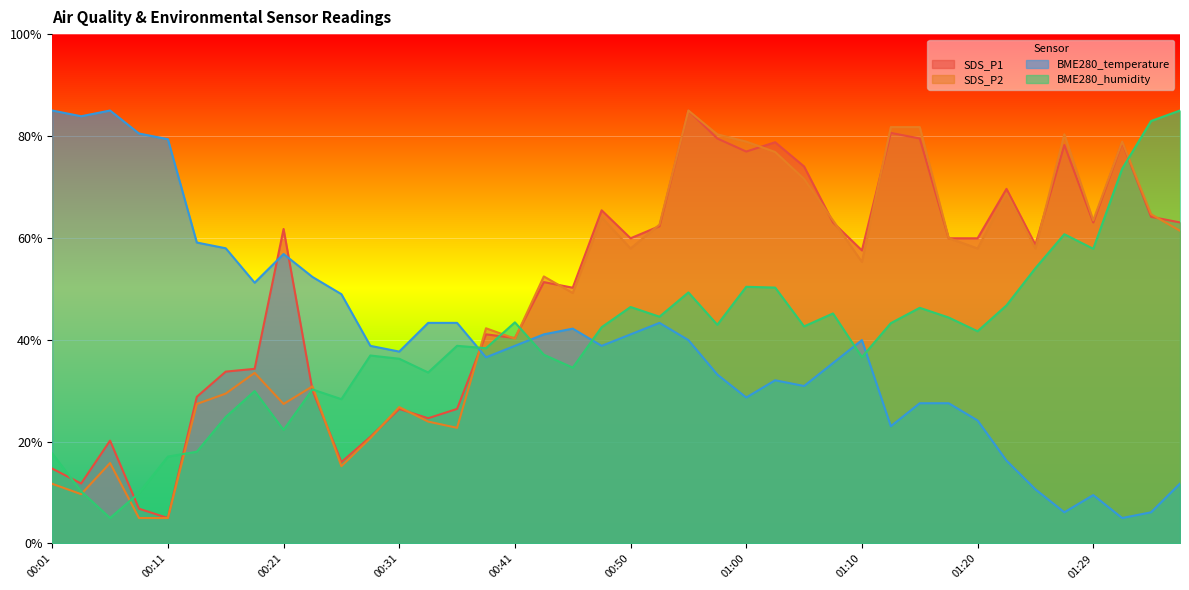

Which series has the largest total across all categories?

SDS_P1